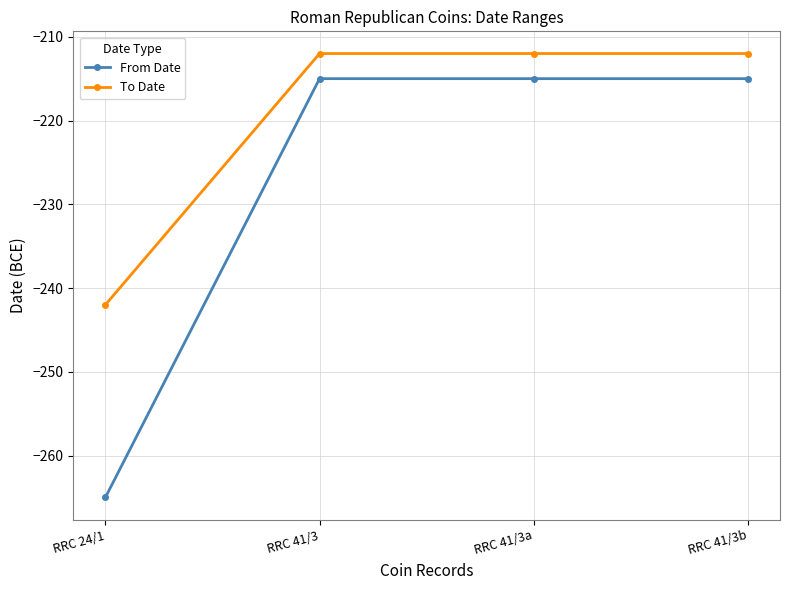

Which series has the largest total across all categories?

To Date